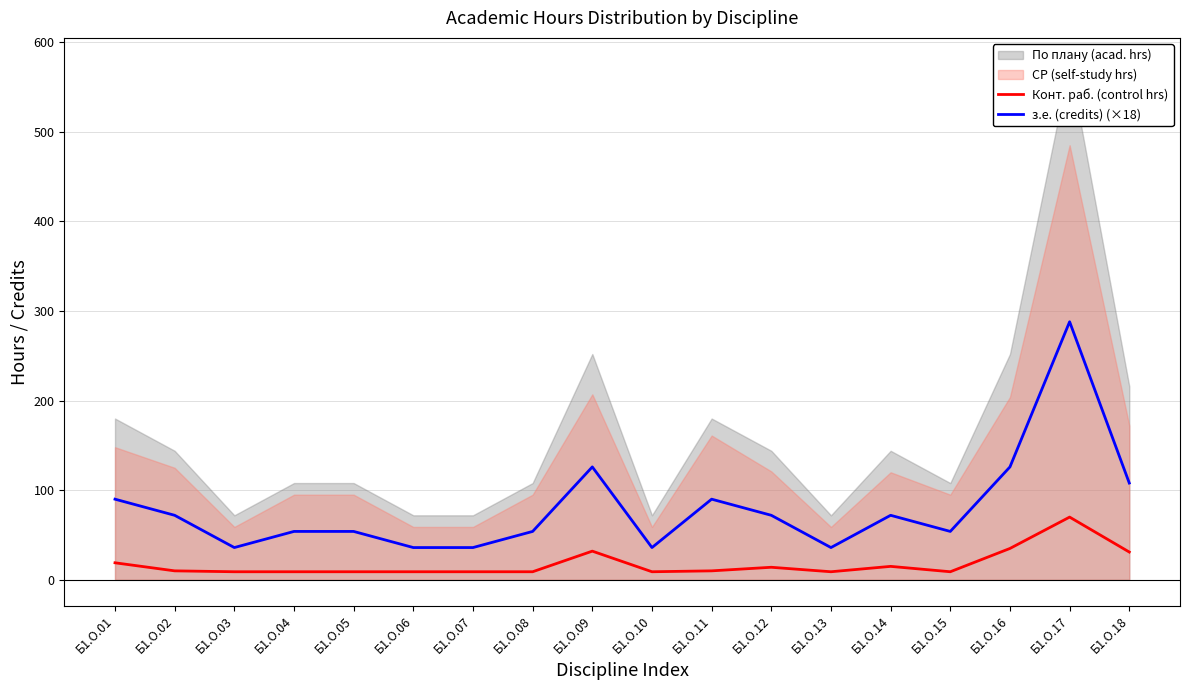

How many interior local valleys does the Конт. раб. (control hrs) series have?

3